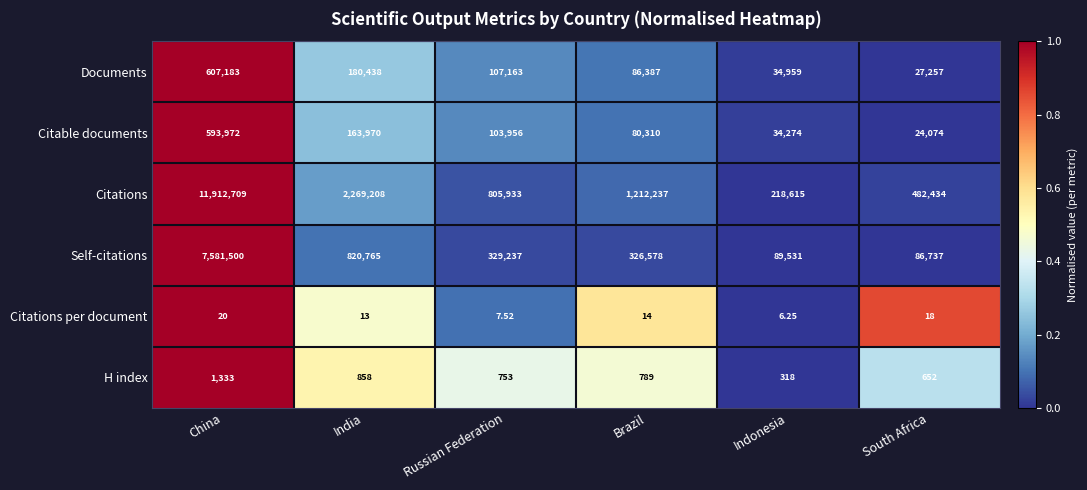

List the series in order of their peak value, lowest first.

Citations per document, H index, Citable documents, Documents, Self-citations, Citations